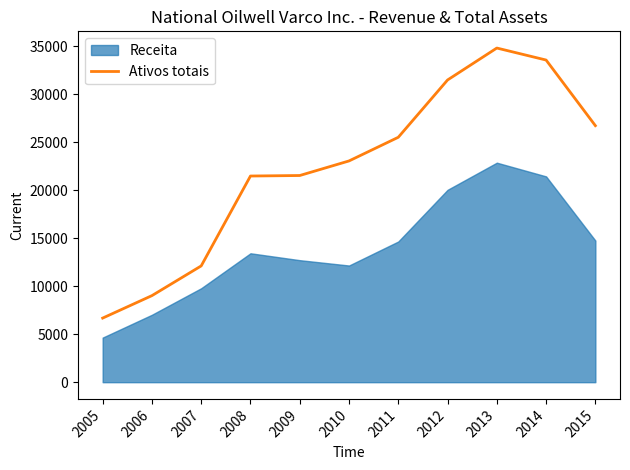

True or false: Ativos totais has a value of 12115 at 2007.

True